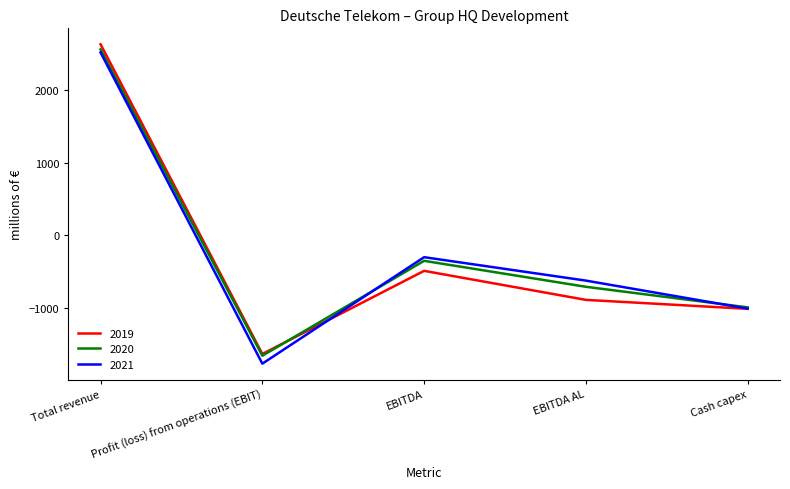

What are all the series names shown in the legend?

2019, 2020, 2021